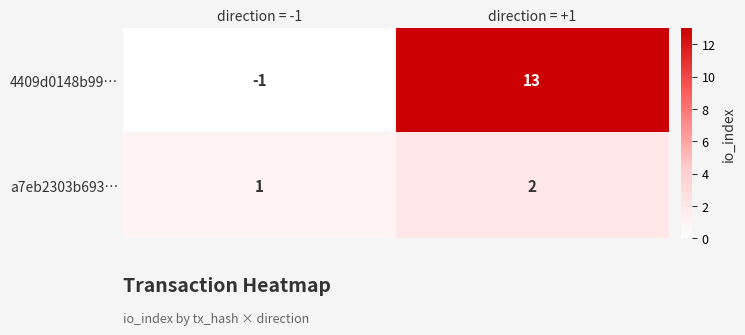

How many distinct data groups are displayed?

2